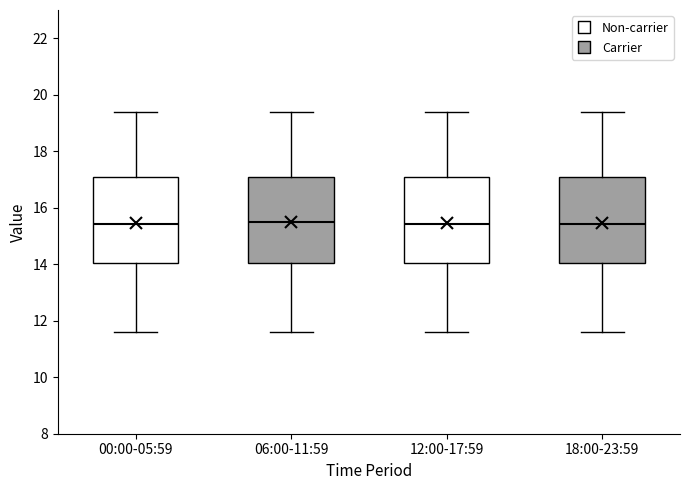

Reading left to right, read every box against the y-axis: the position of its median line, the range the box covers, and the ends of its whiskers. The values are not printed on the chart, so give them approximately, as read against the axis.

00:00-05:59: median 15.4, box 14.0 to 17.0, whiskers 11.6 to 19.4
06:00-11:59: median 15.6, box 14.0 to 17.0, whiskers 11.6 to 19.4
12:00-17:59: median 15.4, box 14.0 to 17.0, whiskers 11.6 to 19.4
18:00-23:59: median 15.4, box 14.0 to 17.0, whiskers 11.6 to 19.4